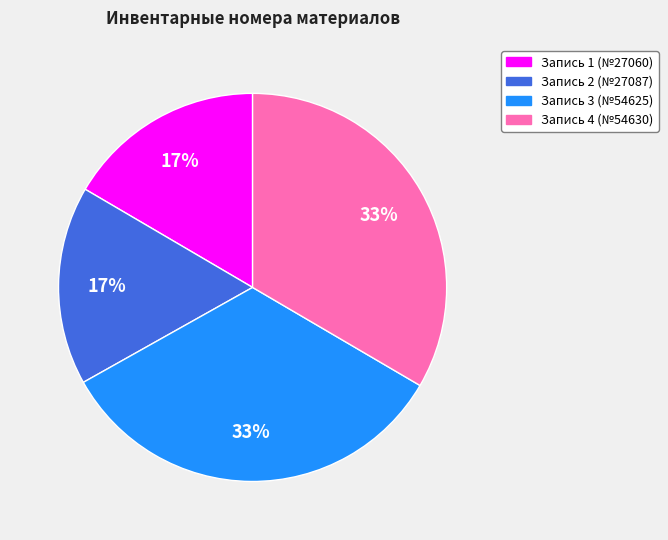

To the nearest percent, what is the average slice percentage?

25%